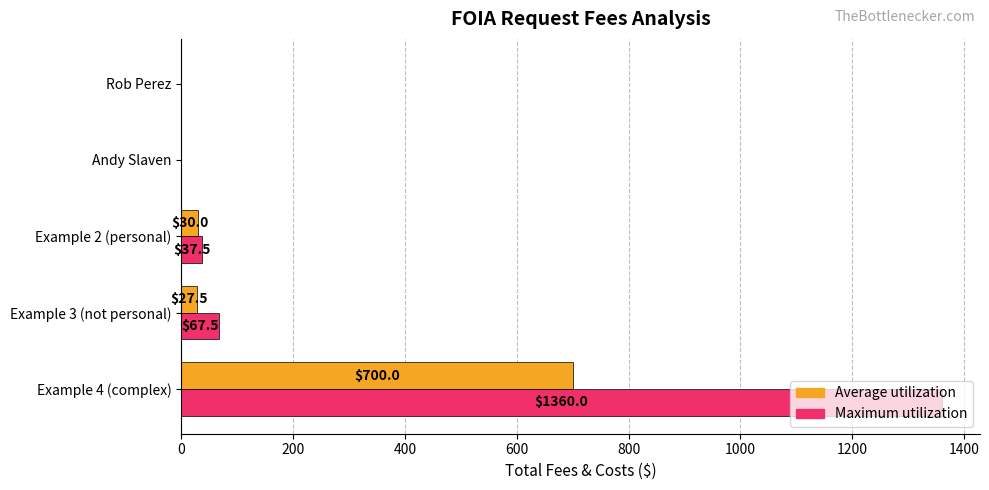

How many positive values does the Average utilization series have?

3